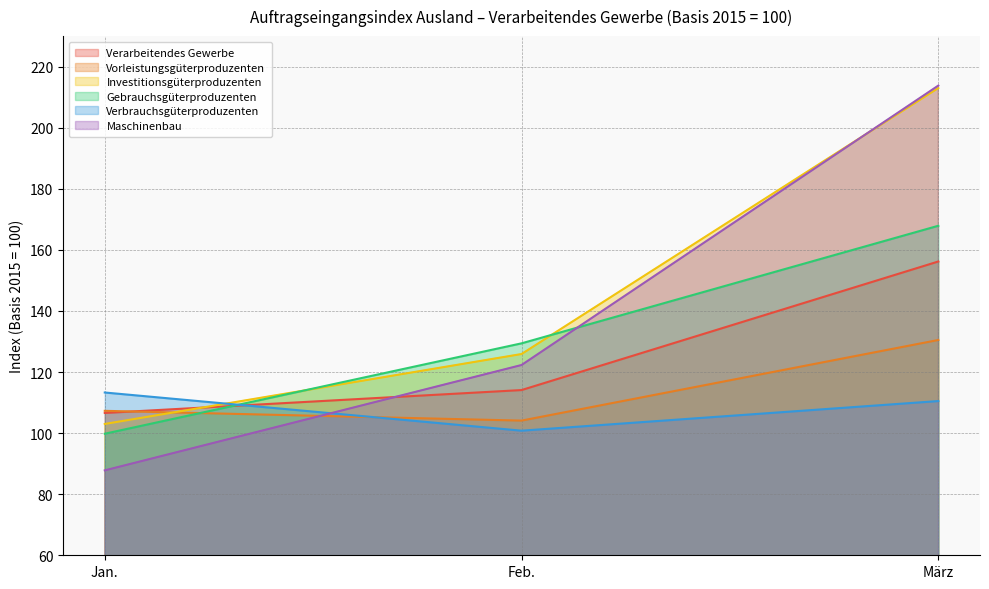

Count the number of data series in this chart.

6